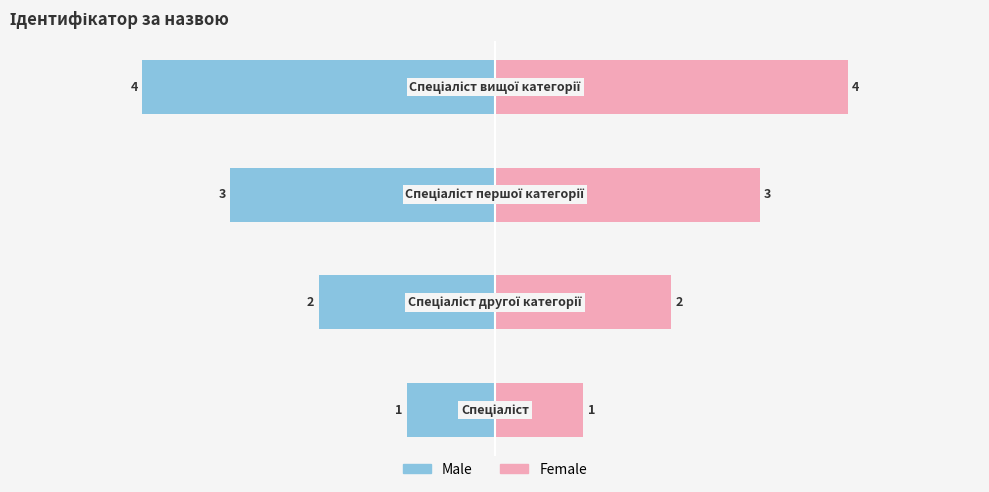

What is the maximum value shown in the chart?

4